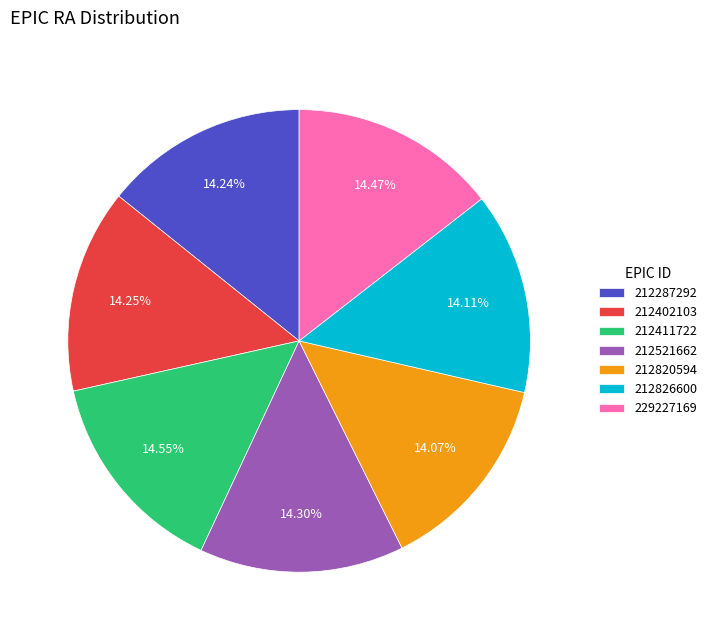

Does any single category account for the majority?

No